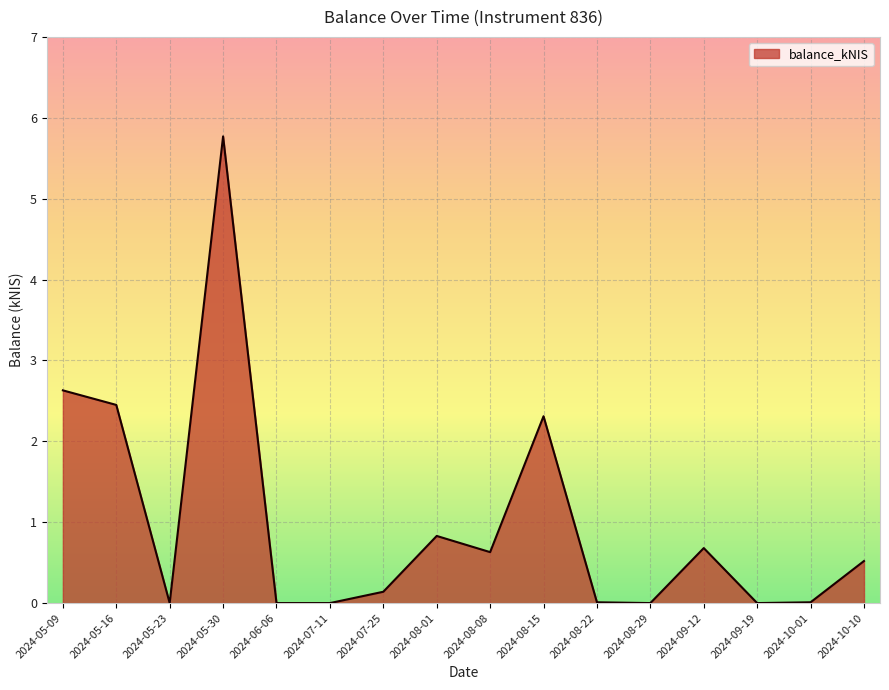

What is the difference between the maximum and minimum values?

5.8